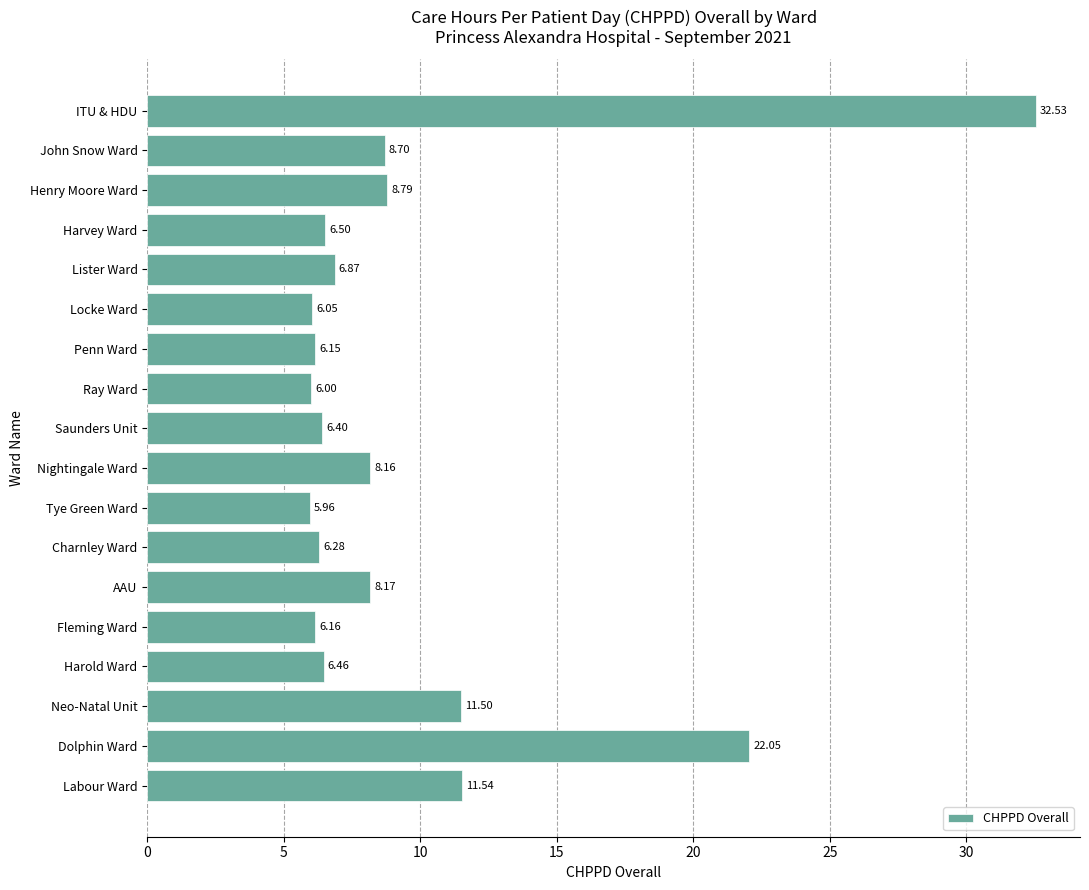

At which label is the value closest to 19?

Dolphin Ward